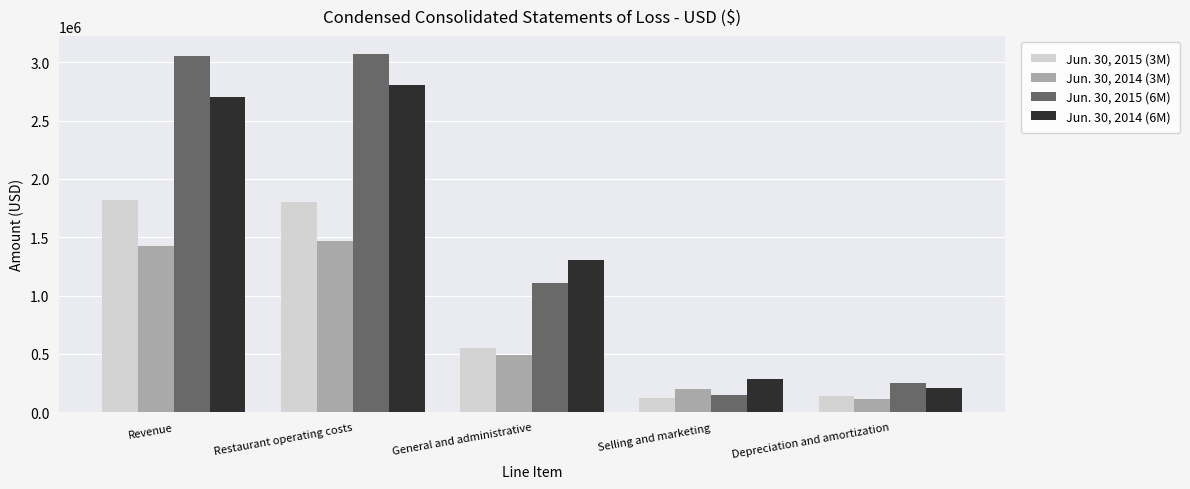

Count the number of data series in this chart.

4